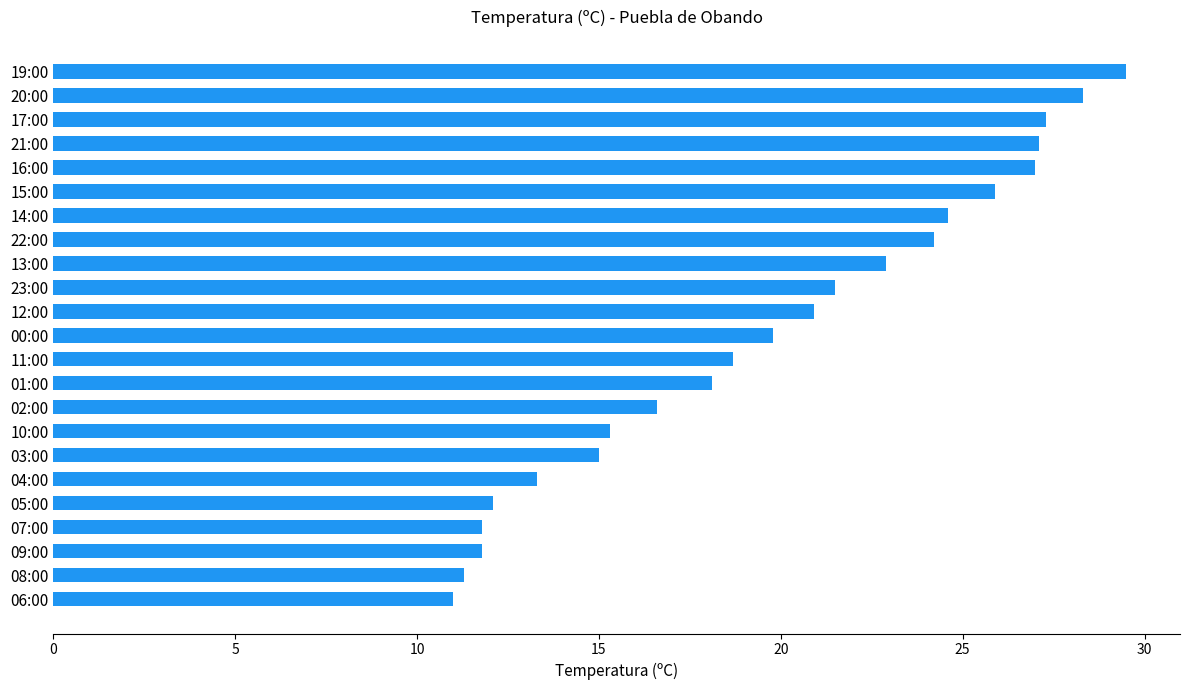

Which category has the highest value across all series?

19:00